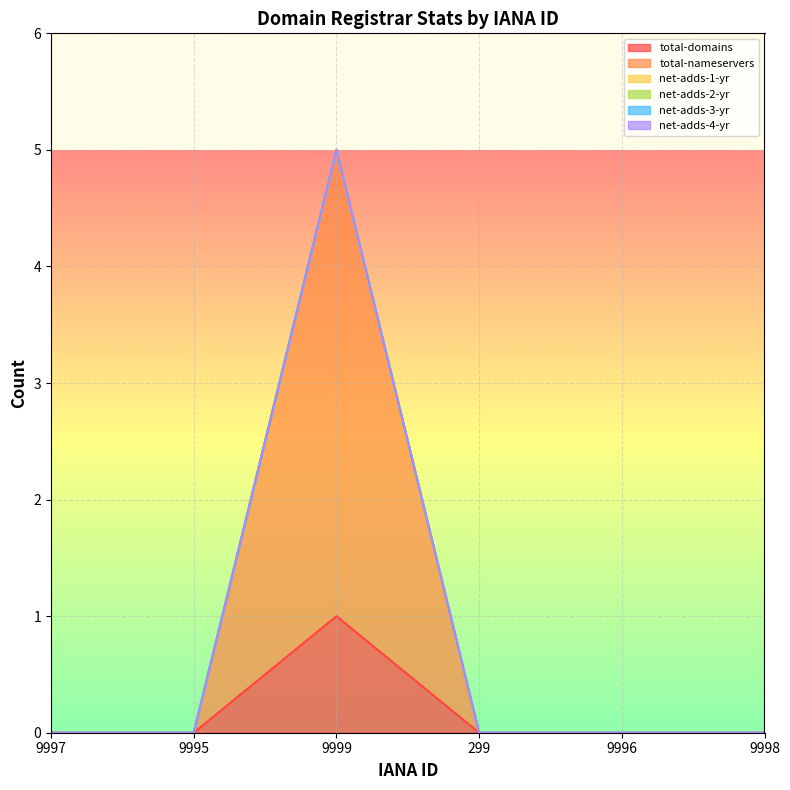

Reading left to right, transcribe all the data shown in this chart.

total-domains: 9997=0	9995=0	9999=1	299=0	9996=0	9998=0
total-nameservers: 9997=0	9995=0	9999=4	299=0	9996=0	9998=0
net-adds-1-yr: 9997=0	9995=0	9999=0	299=0	9996=0	9998=0
net-adds-2-yr: 9997=0	9995=0	9999=0	299=0	9996=0	9998=0
net-adds-3-yr: 9997=0	9995=0	9999=0	299=0	9996=0	9998=0
net-adds-4-yr: 9997=0	9995=0	9999=0	299=0	9996=0	9998=0